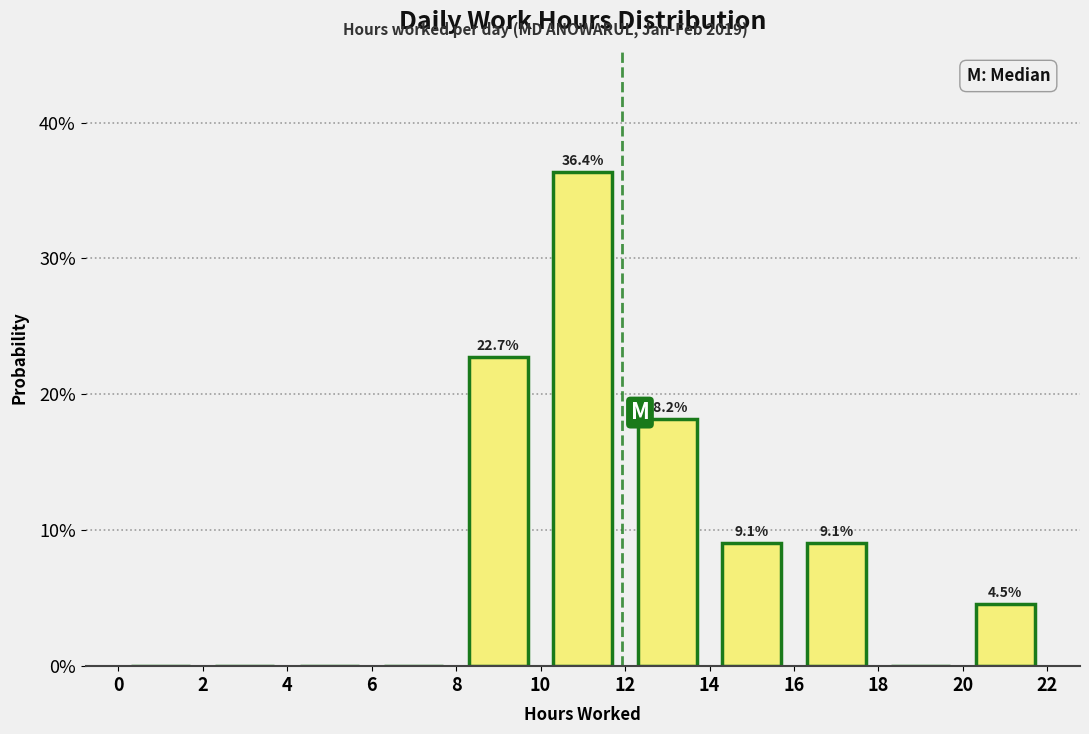

Which range on the x-axis has the tallest bar?

10 to 12